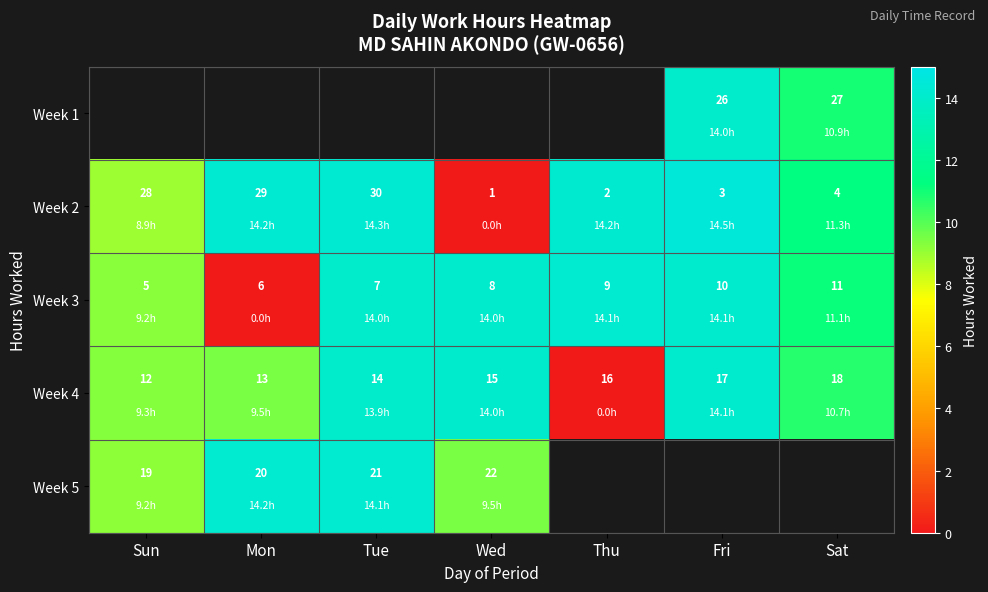

Which category has the highest value in the Week 2 series?

Tue